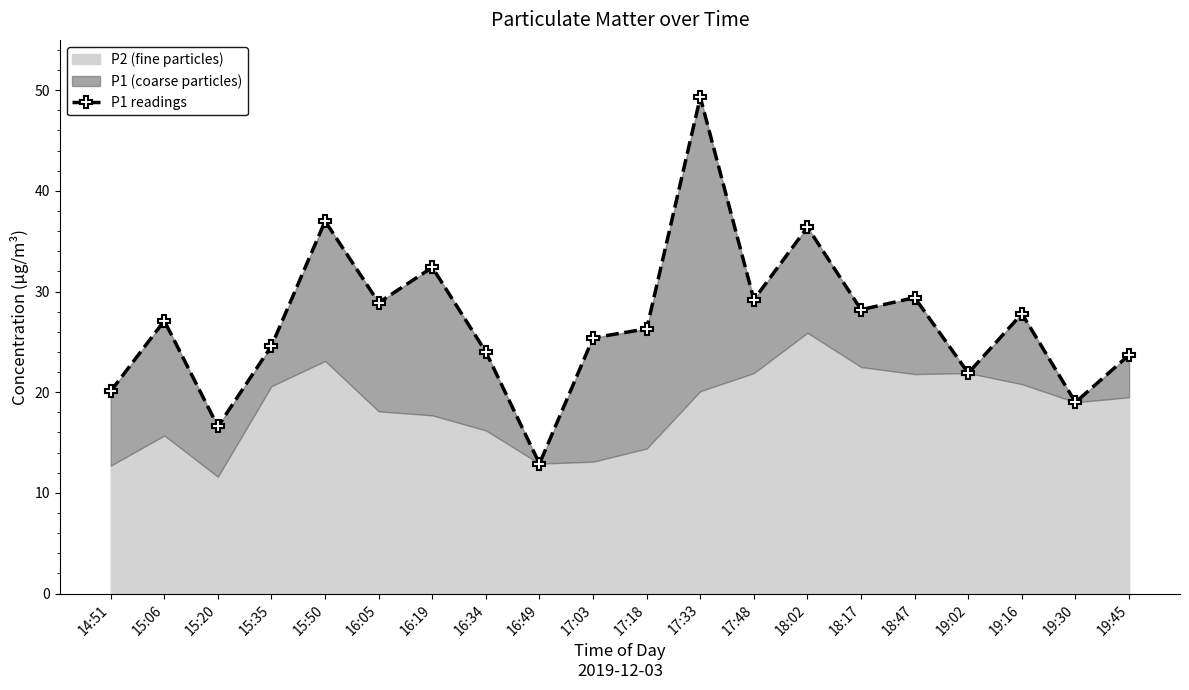

How many values are below 27?

10